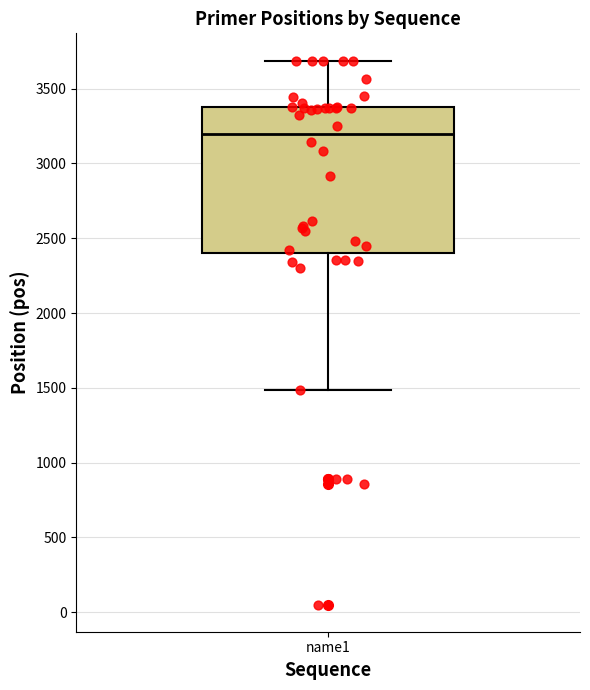

Where is the lower edge of the box for name1 on the y-axis? The values are not printed on the chart, so give them approximately, as read against the axis.

2400